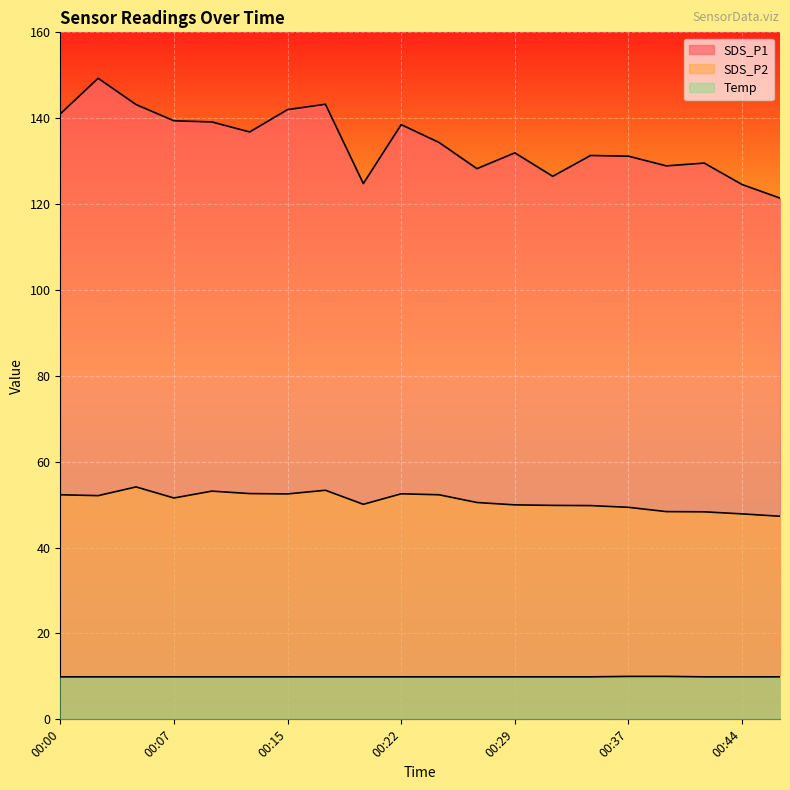

The SDS_P1 series shows 139.4 at 00:07. True or false?

True